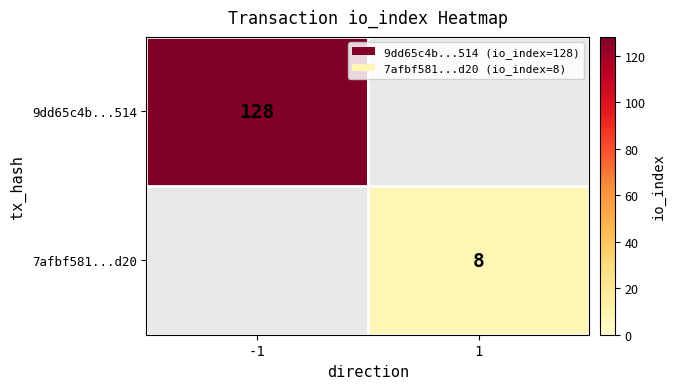

True or false: 7afbf581...d20 has a value of 14 at 1.

False